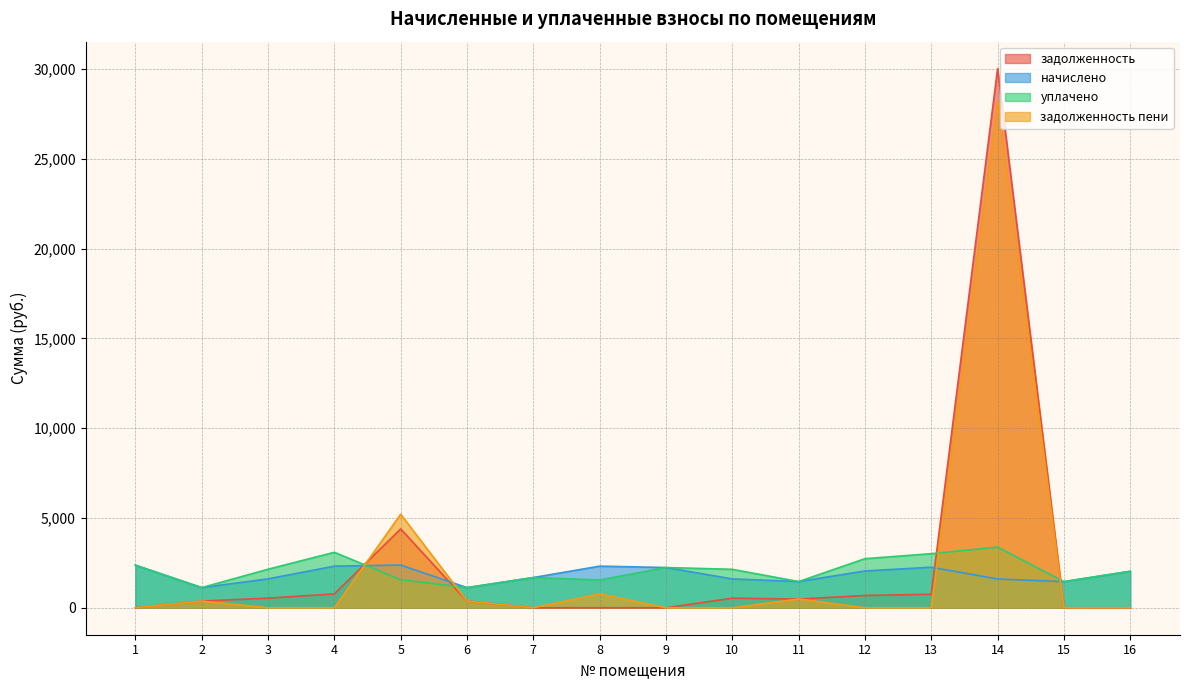

Is it true that задолженность пени equals 0.0 at 9?

True